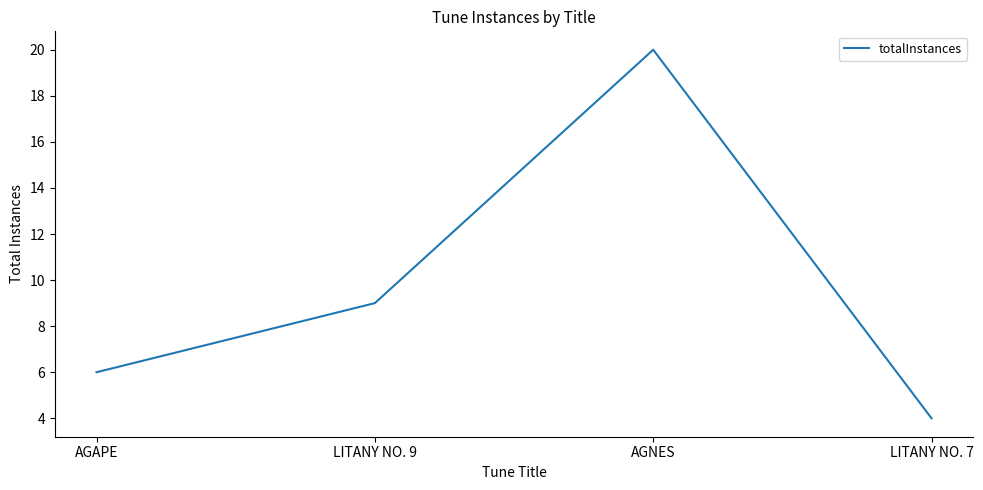

How many lines are shown in the chart?

1